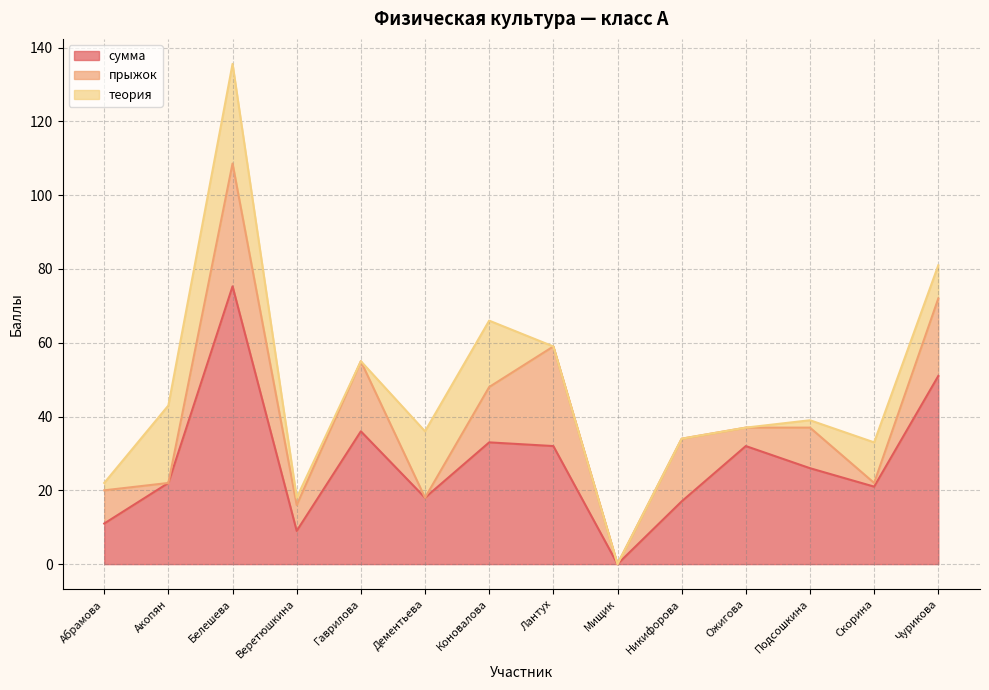

At which category does сумма reach its first local valley?

Веретюшкина